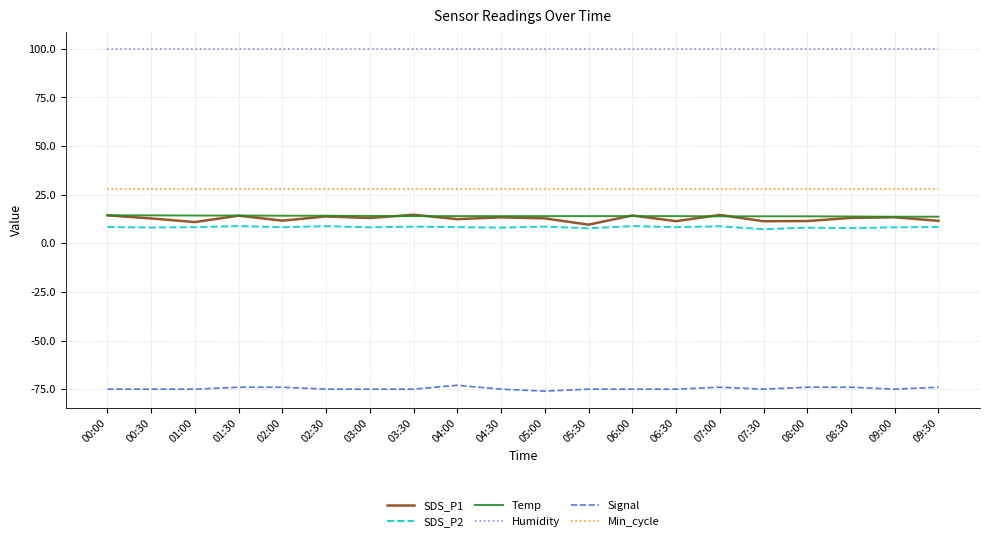

What are all the series names shown in the legend?

SDS_P1, SDS_P2, Temp, Humidity, Signal, Min_cycle